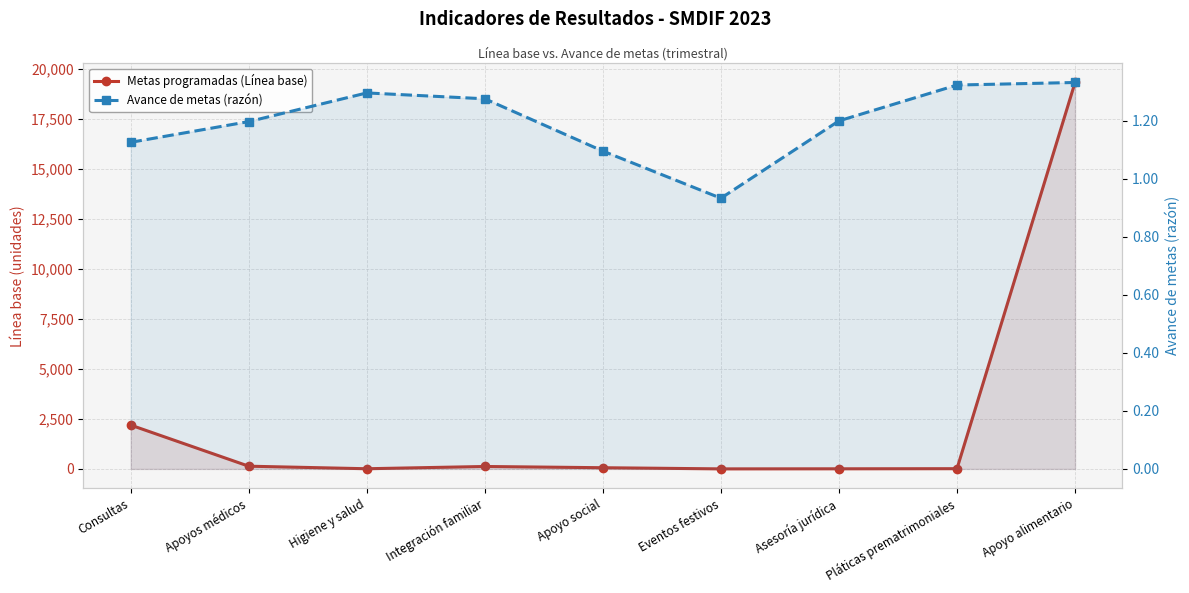

Reading right to left, transcribe all the data shown in this chart.

Metas programadas (Línea base): 19306.0	12.0	6.0	2.0	60.0	122.0	9.0	136.0	2190.0
Avance de metas (razón): 1.3	1.3	1.2	0.9	1.1	1.3	1.3	1.2	1.1